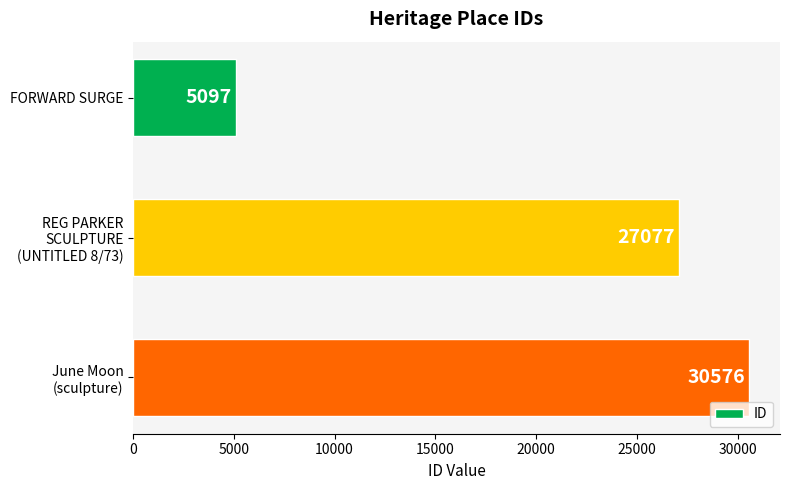

What is the difference between the maximum and minimum values?

25479